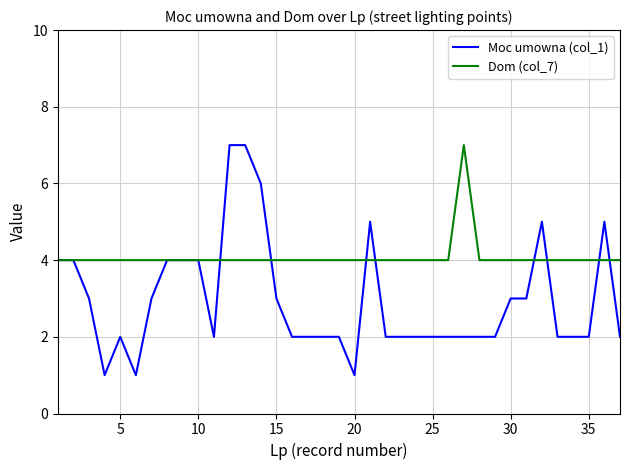

Which series has the widest spread of values?

Moc umowna (col_1)